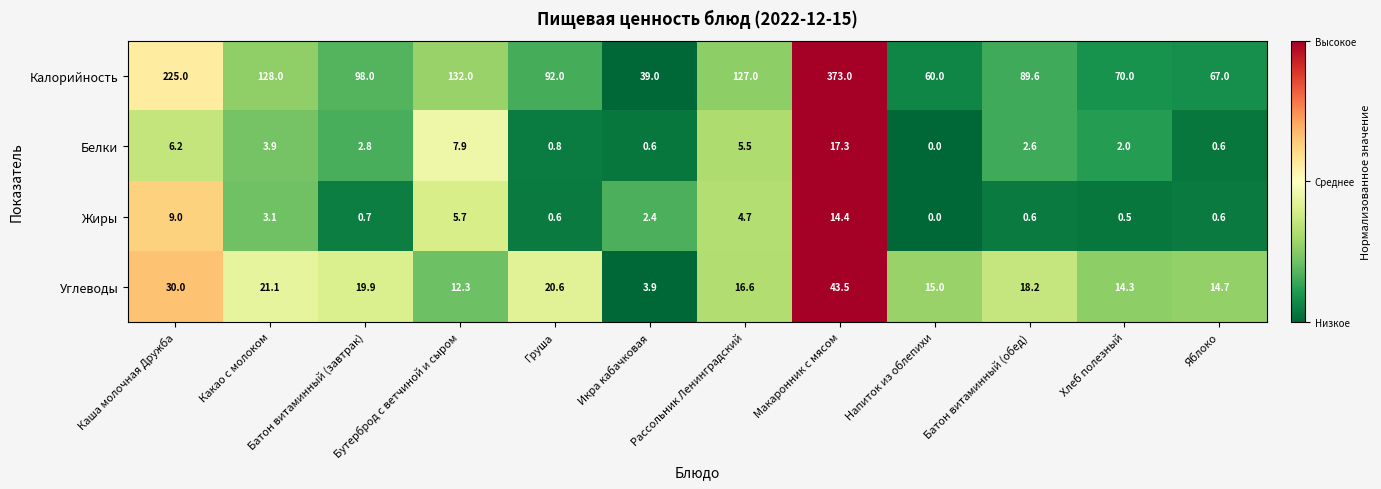

What is the total value across all series at Батон витаминный (обед)?

111.0